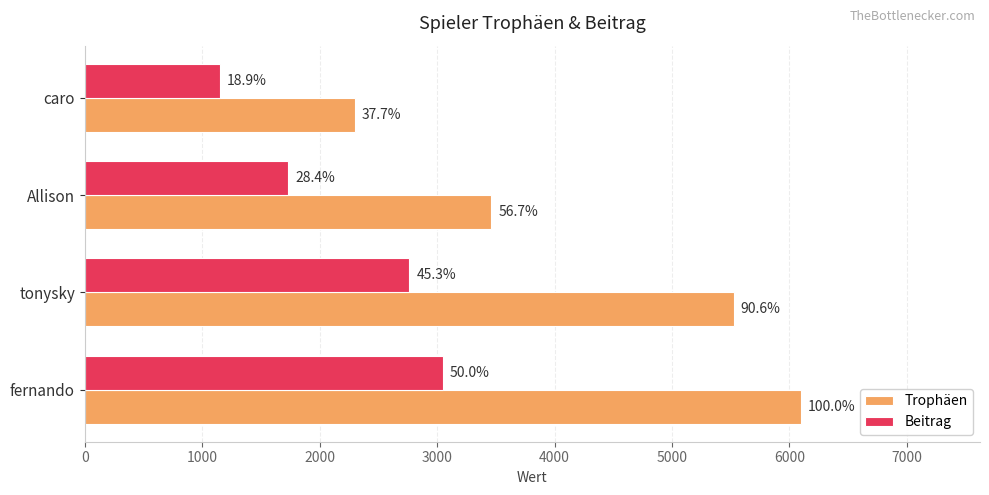

What are all the series names shown in the legend?

Trophäen, Beitrag